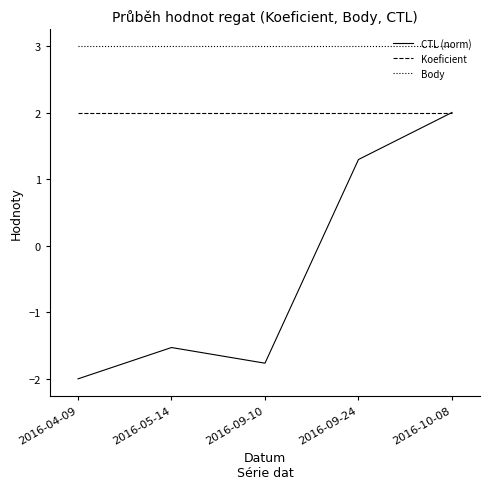

The value of CTL (norm) at 2016-04-09 is -0.7. True or false?

False